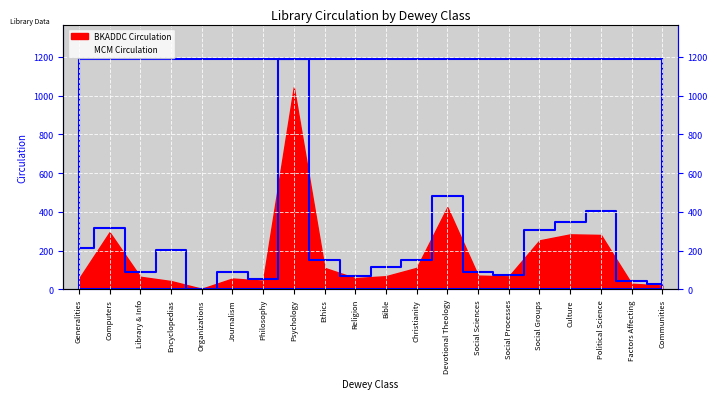

What is the ratio of the value at Social Groups to the value at Religion?

4.4